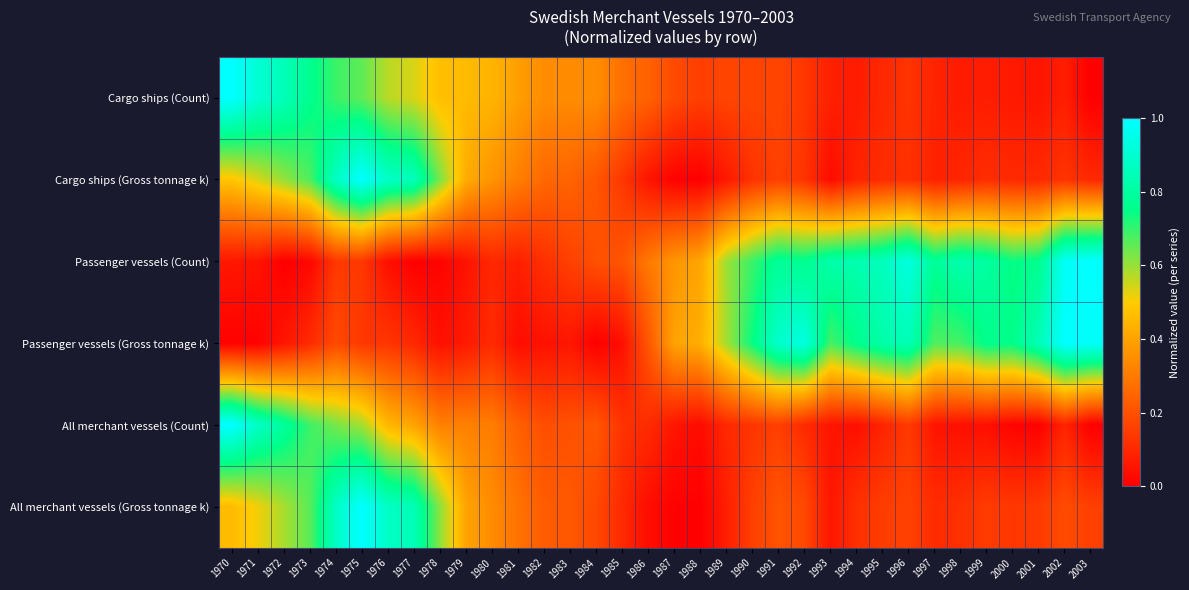

Reading left to right, list all the values displayed in this chart.

Cargo ships (Count): 1970=1.0	1971=0.9	1972=0.8	1973=0.8	1974=0.7	1975=0.7	1976=0.6	1977=0.5	1978=0.5	1979=0.5	1980=0.4	1981=0.4	1982=0.3	1983=0.3	1984=0.3	1985=0.3	1986=0.2	1987=0.2	1988=0.2	1989=0.2	1990=0.2	1991=0.2	1992=0.1	1993=0.1	1994=0.1	1995=0.1	1996=0.1	1997=0.1	1998=0.1	1999=0.1	2000=0.1	2001=0.1	2002=0.1	2003=0.0
Cargo ships (Gross tonnage k): 1970=0.5	1971=0.5	1972=0.6	1973=0.7	1974=0.9	1975=1.0	1976=0.9	1977=0.9	1978=0.6	1979=0.4	1980=0.4	1981=0.3	1982=0.3	1983=0.2	1984=0.2	1985=0.1	1986=0.1	1987=0.0	1988=0.0	1989=0.1	1990=0.1	1991=0.2	1992=0.1	1993=0.0	1994=0.1	1995=0.1	1996=0.1	1997=0.1	1998=0.1	1999=0.1	2000=0.1	2001=0.1	2002=0.1	2003=0.1
Passenger vessels (Count): 1970=0.1	1971=0.0	1972=0.0	1973=0.0	1974=0.1	1975=0.1	1976=0.0	1977=0.0	1978=0.0	1979=0.0	1980=0.1	1981=0.1	1982=0.1	1983=0.2	1984=0.2	1985=0.2	1986=0.3	1987=0.4	1988=0.4	1989=0.6	1990=0.7	1991=0.8	1992=0.8	1993=0.8	1994=0.8	1995=0.9	1996=0.9	1997=0.8	1998=0.8	1999=0.8	2000=0.7	2001=0.8	2002=1.0	2003=1.0
Passenger vessels (Gross tonnage k): 1970=0.0	1971=0.0	1972=0.1	1973=0.1	1974=0.2	1975=0.1	1976=0.1	1977=0.1	1978=0.0	1979=0.1	1980=0.1	1981=0.0	1982=0.0	1983=0.1	1984=0.0	1985=0.0	1986=0.2	1987=0.4	1988=0.4	1989=0.6	1990=0.7	1991=0.9	1992=0.9	1993=0.7	1994=0.8	1995=0.8	1996=0.8	1997=0.7	1998=0.7	1999=0.8	2000=0.8	2001=0.8	2002=1.0	2003=1.0
All merchant vessels (Count): 1970=1.0	1971=0.9	1972=0.8	1973=0.7	1974=0.6	1975=0.6	1976=0.4	1977=0.4	1978=0.3	1979=0.3	1980=0.3	1981=0.2	1982=0.2	1983=0.2	1984=0.2	1985=0.1	1986=0.1	1987=0.1	1988=0.0	1989=0.1	1990=0.1	1991=0.2	1992=0.1	1993=0.1	1994=0.0	1995=0.1	1996=0.1	1997=0.1	1998=0.0	1999=0.0	2000=0.0	2001=0.0	2002=0.1	2003=0.0
All merchant vessels (Gross tonnage k): 1970=0.5	1971=0.5	1972=0.6	1973=0.7	1974=0.9	1975=1.0	1976=0.9	1977=0.8	1978=0.6	1979=0.4	1980=0.3	1981=0.3	1982=0.2	1983=0.2	1984=0.2	1985=0.1	1986=0.0	1987=0.0	1988=0.0	1989=0.1	1990=0.2	1991=0.2	1992=0.2	1993=0.1	1994=0.1	1995=0.2	1996=0.2	1997=0.1	1998=0.1	1999=0.1	2000=0.1	2001=0.1	2002=0.2	2003=0.2